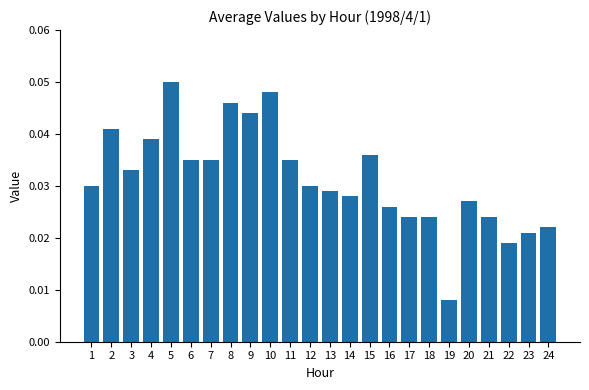

Which has a higher value, 21 or 15?

15